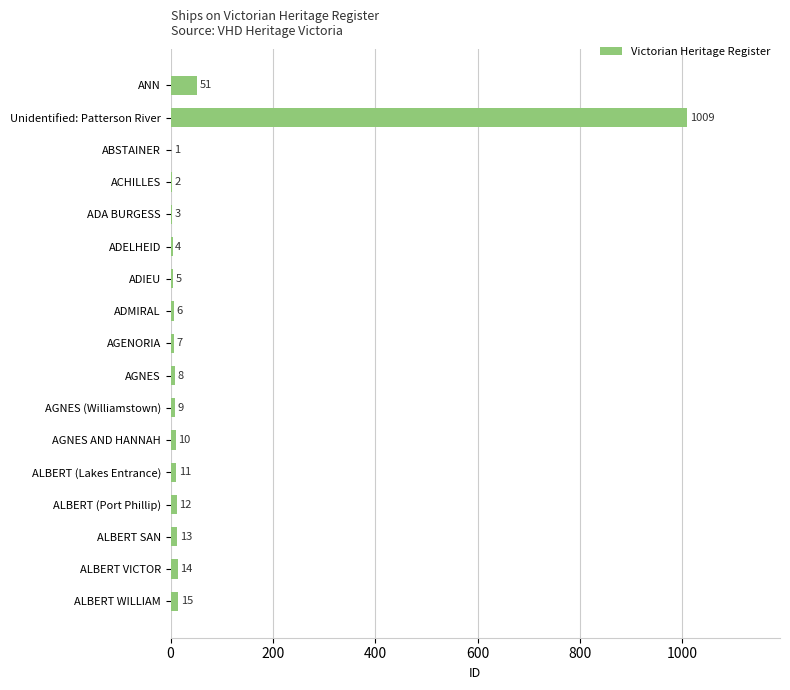

Are the bars horizontal?

Yes